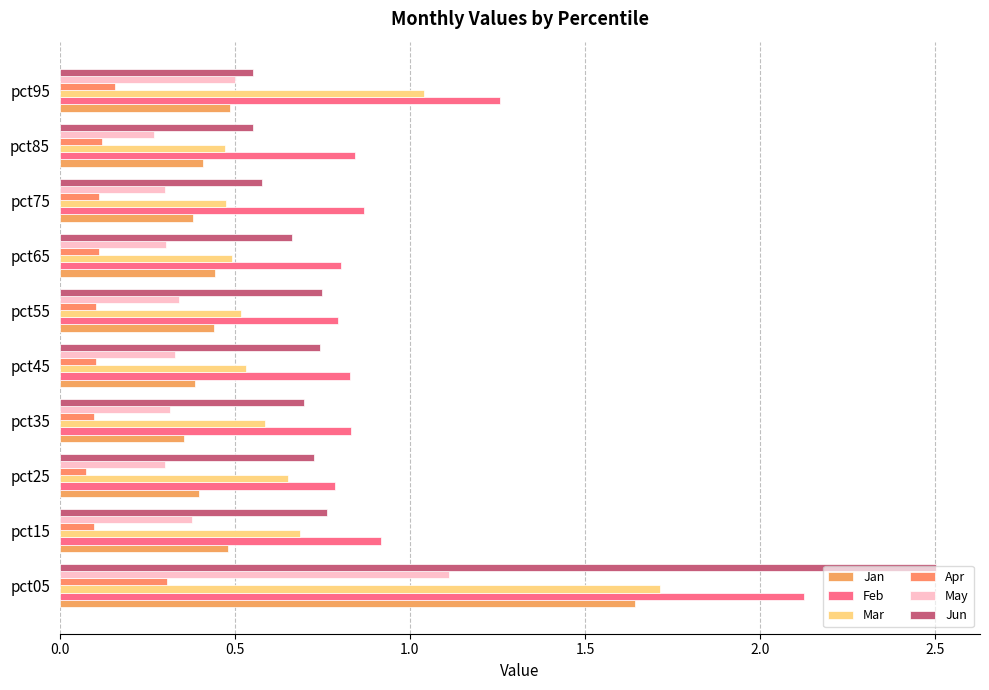

Reading left to right, transcribe all the data shown in this chart.

Jan: 1.6	0.5	0.4	0.4	0.4	0.4	0.4	0.4	0.4	0.5
Feb: 2.1	0.9	0.8	0.8	0.8	0.8	0.8	0.9	0.8	1.3
Mar: 1.7	0.7	0.7	0.6	0.5	0.5	0.5	0.5	0.5	1.0
Apr: 0.3	0.1	0.1	0.1	0.1	0.1	0.1	0.1	0.1	0.2
May: 1.1	0.4	0.3	0.3	0.3	0.3	0.3	0.3	0.3	0.5
Jun: 2.5	0.8	0.7	0.7	0.7	0.7	0.7	0.6	0.6	0.6